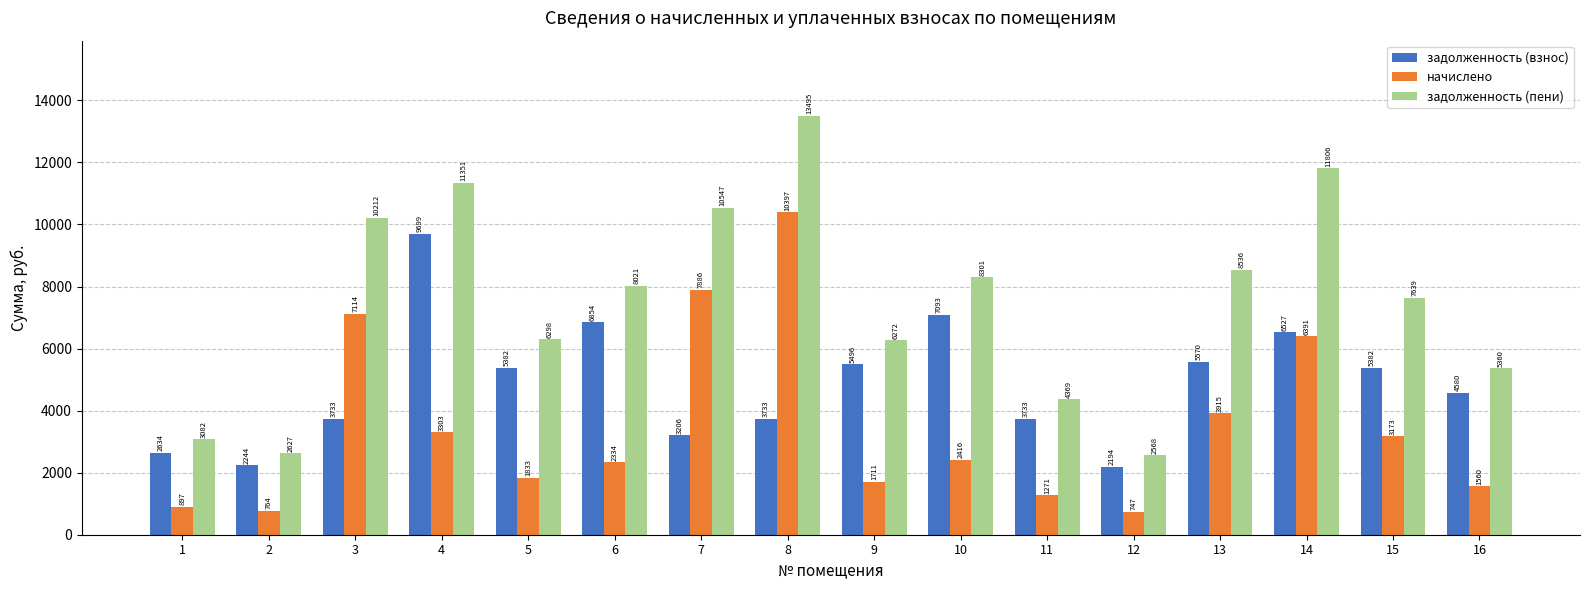

Which category has the highest value in the начислено series?

8